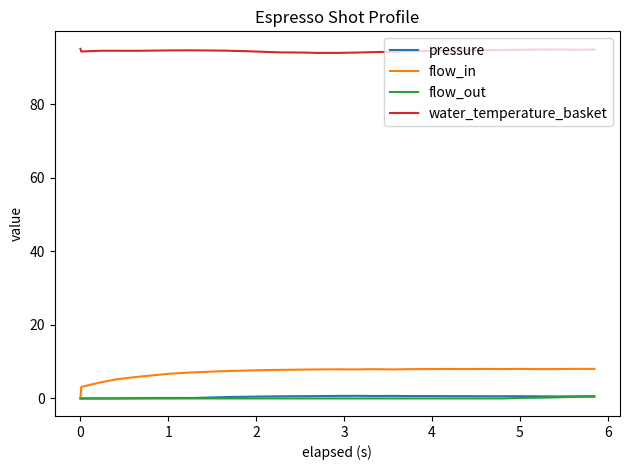

True or false: water_temperature_basket has more than 0 interior local peaks.

True